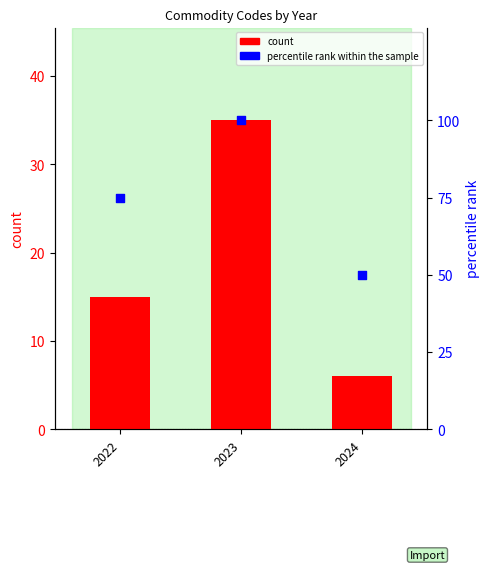

Which series contains the lowest Y value?

count